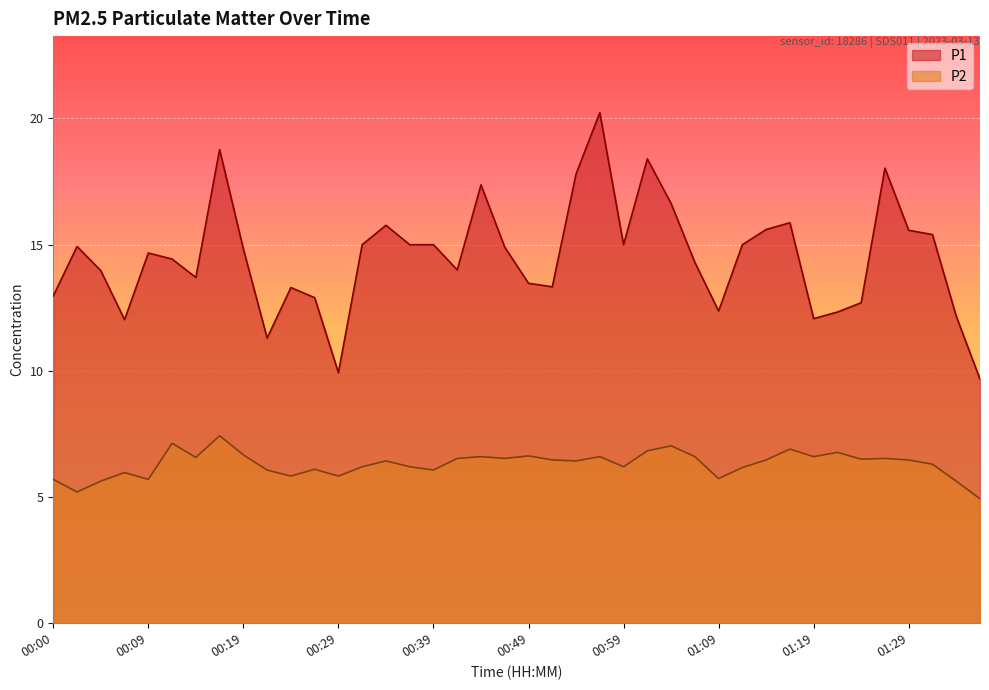

True or false: P2 and P1 intersect in this chart.

False